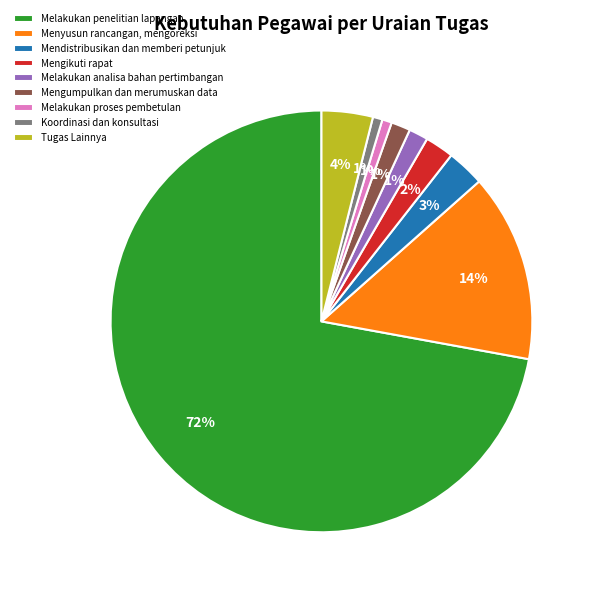

Count the number of slices in the pie.

9